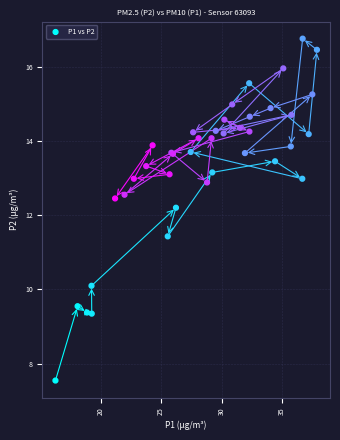

What Y value in the scatter plot is closest to 12?

12.2